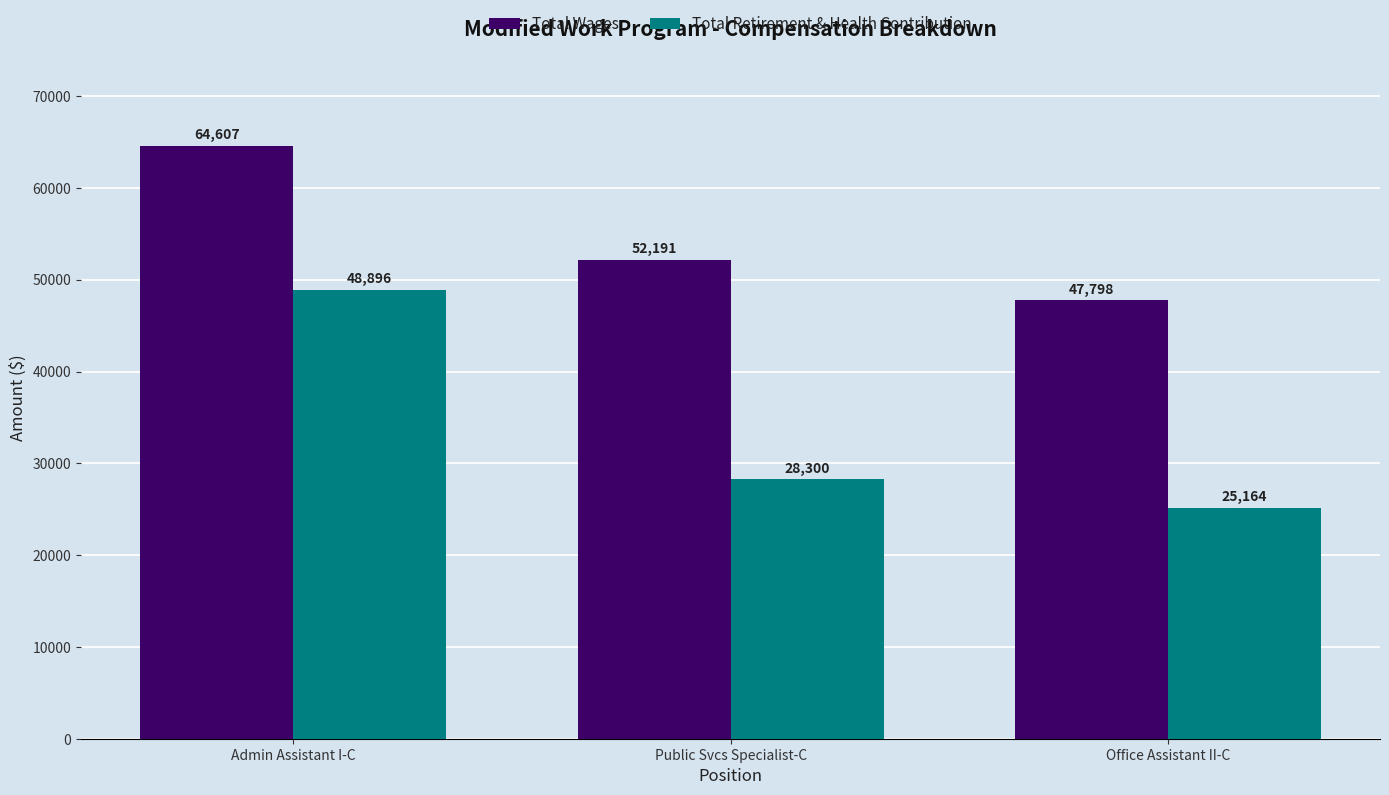

Reading left to right, transcribe all the data shown in this chart.

Total Wages: 64607	52191	47798
Total Retirement & Health Contribution: 48896	28300	25164